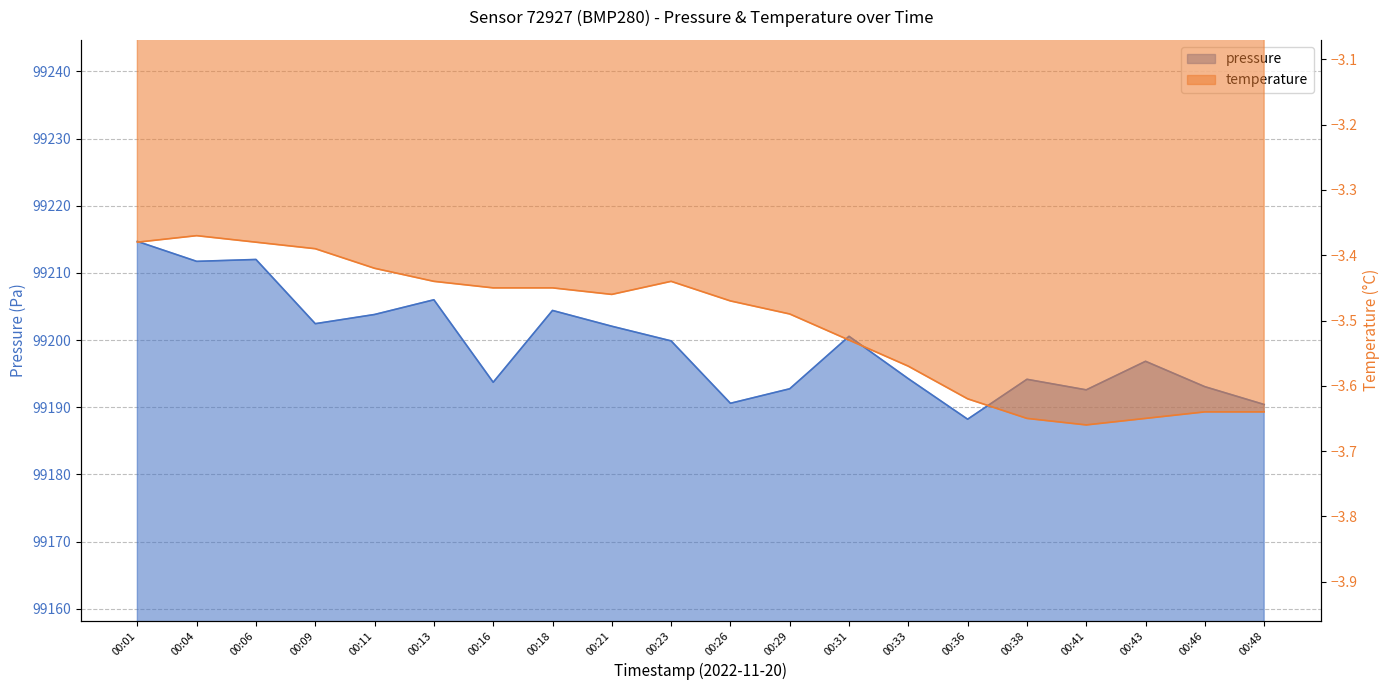

True or false: pressure and temperature intersect in this chart.

False